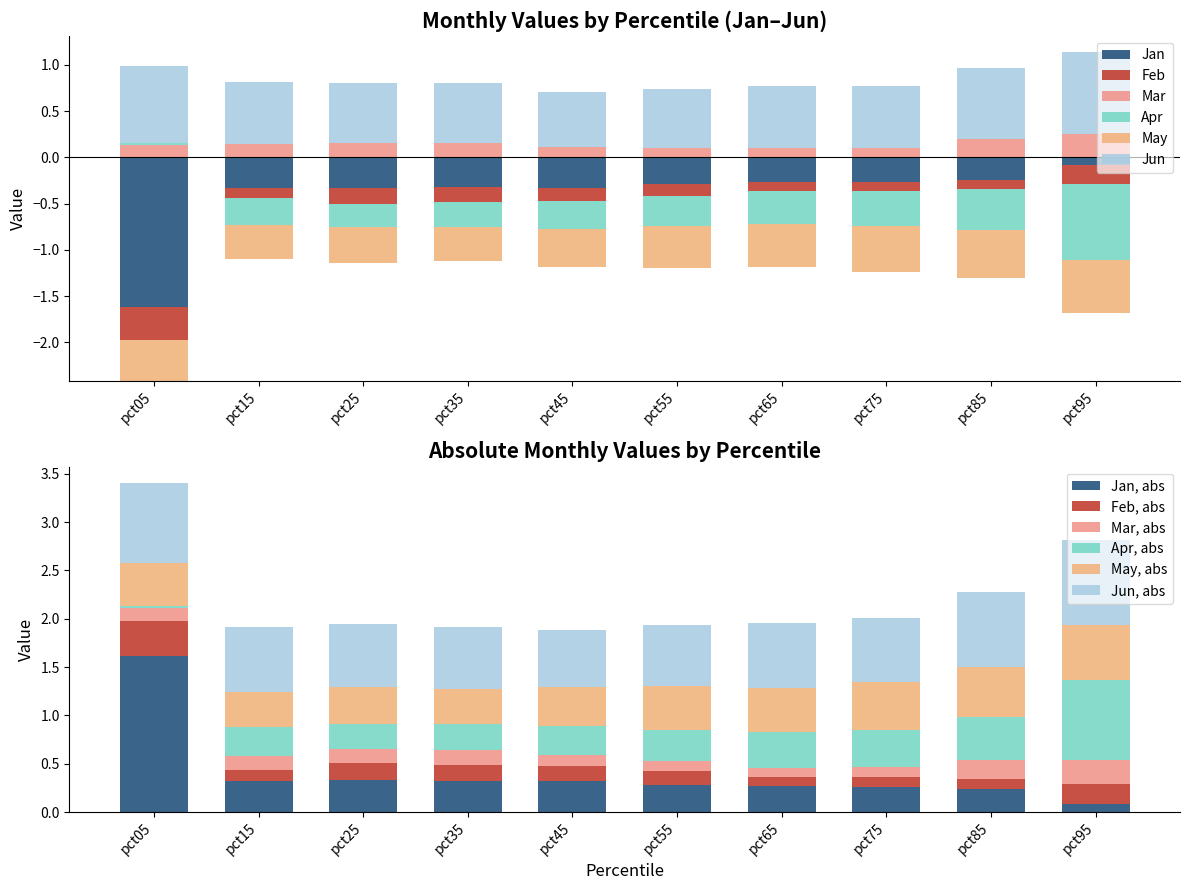

What is the difference between the maximum and minimum values in the Apr series?

0.8